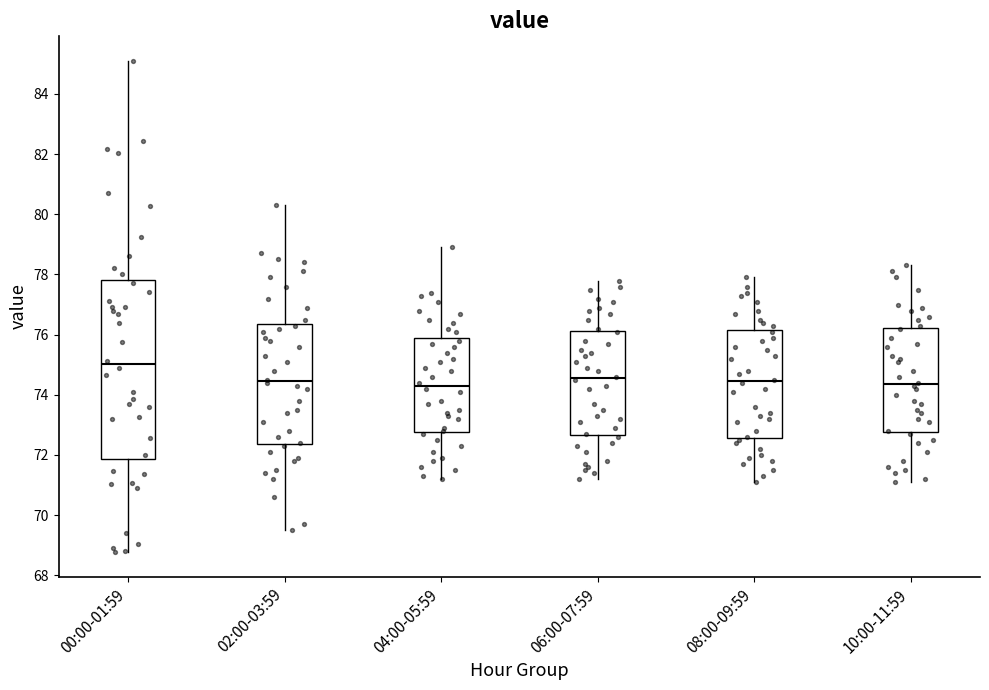

Comparing the boxes themselves (not the whiskers), which one is the tallest?

00:00-01:59